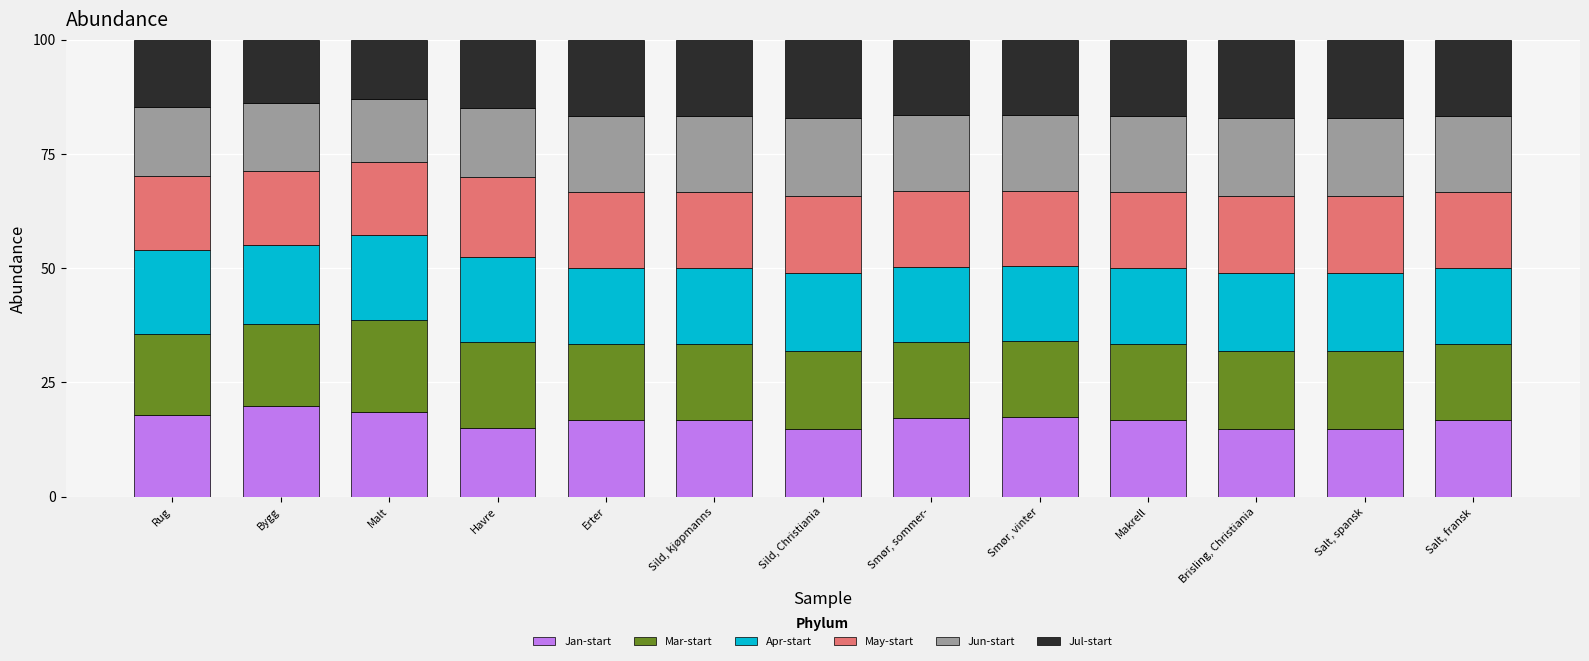

What is the minimum value for Jan-start?

14.7